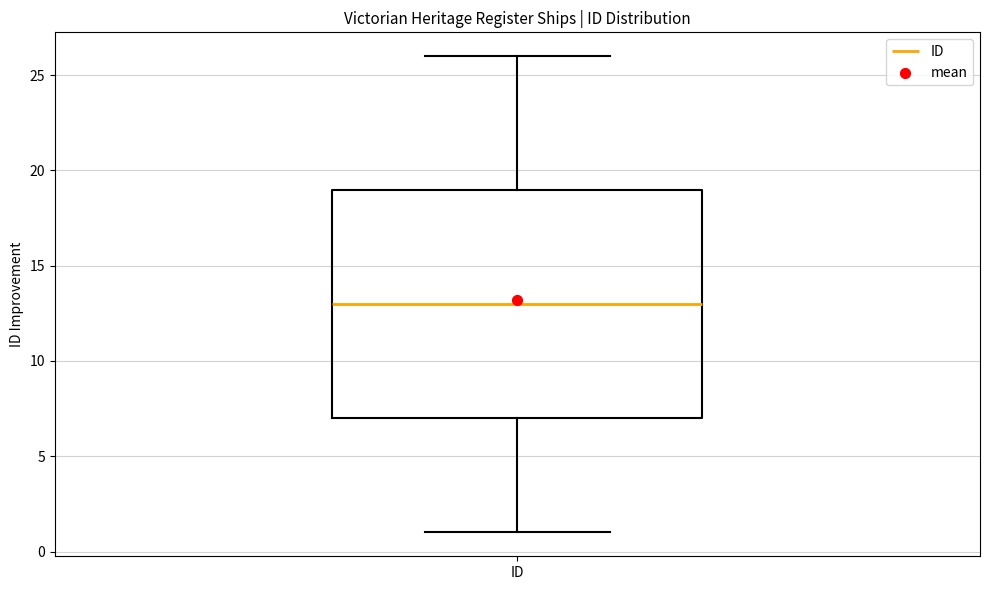

Transcribe this box plot: give where the median line is, the range the box spans, and where the two whiskers end, as read against the y-axis. The values are not printed on the chart, so give them approximately, as read against the axis.

median 13, box 7 to 19, whiskers 1 to 26